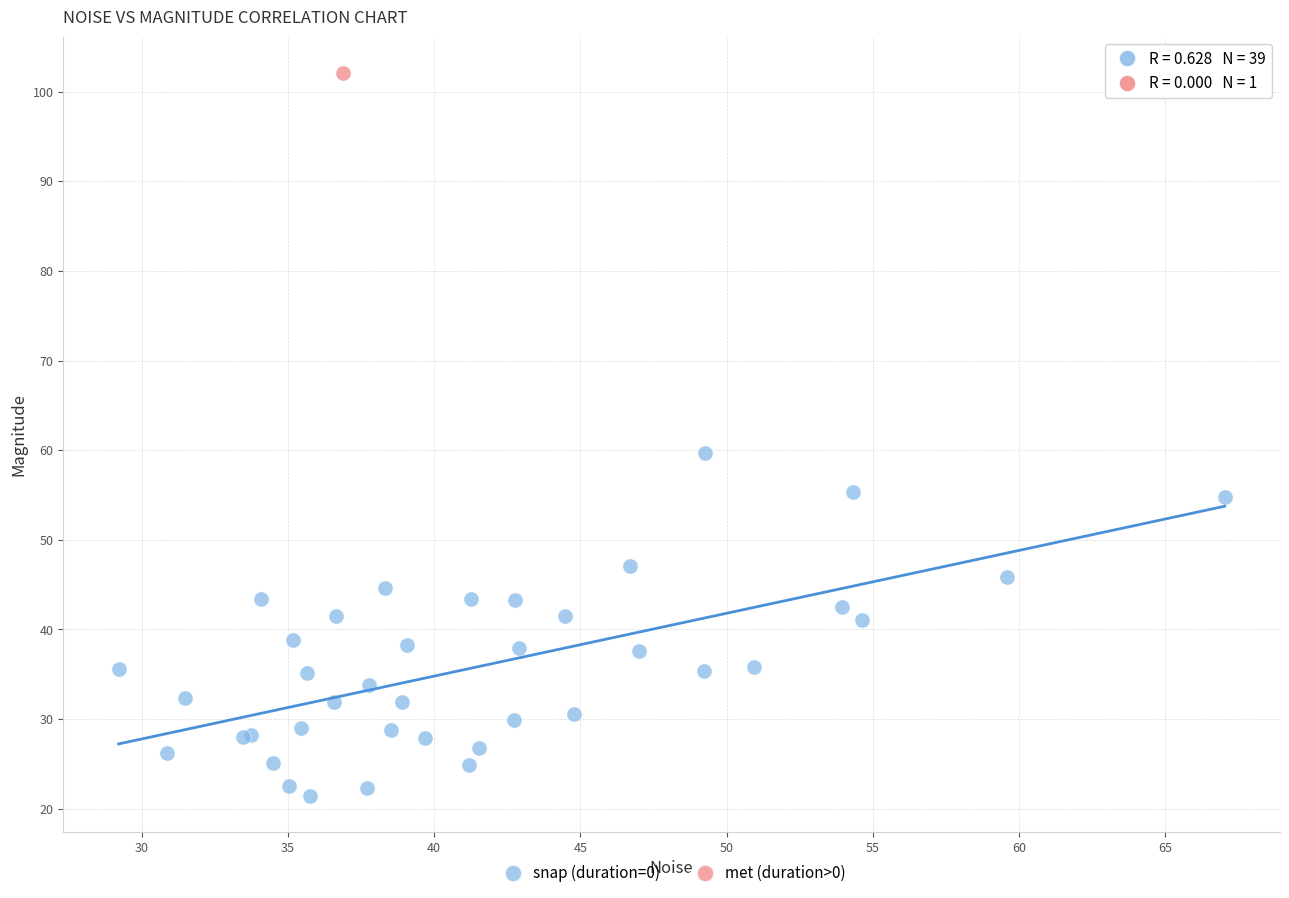

What are all the series names shown in the legend?

snap (duration=0), met (duration>0)